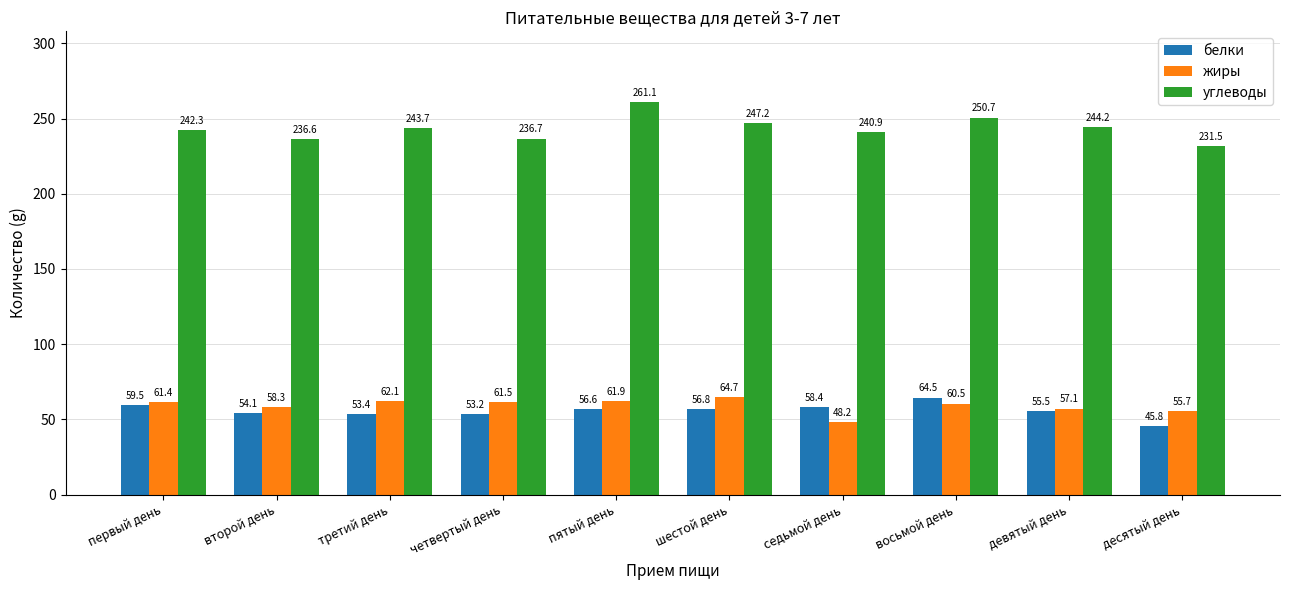

Where does the жиры series first go above 61?

первый день